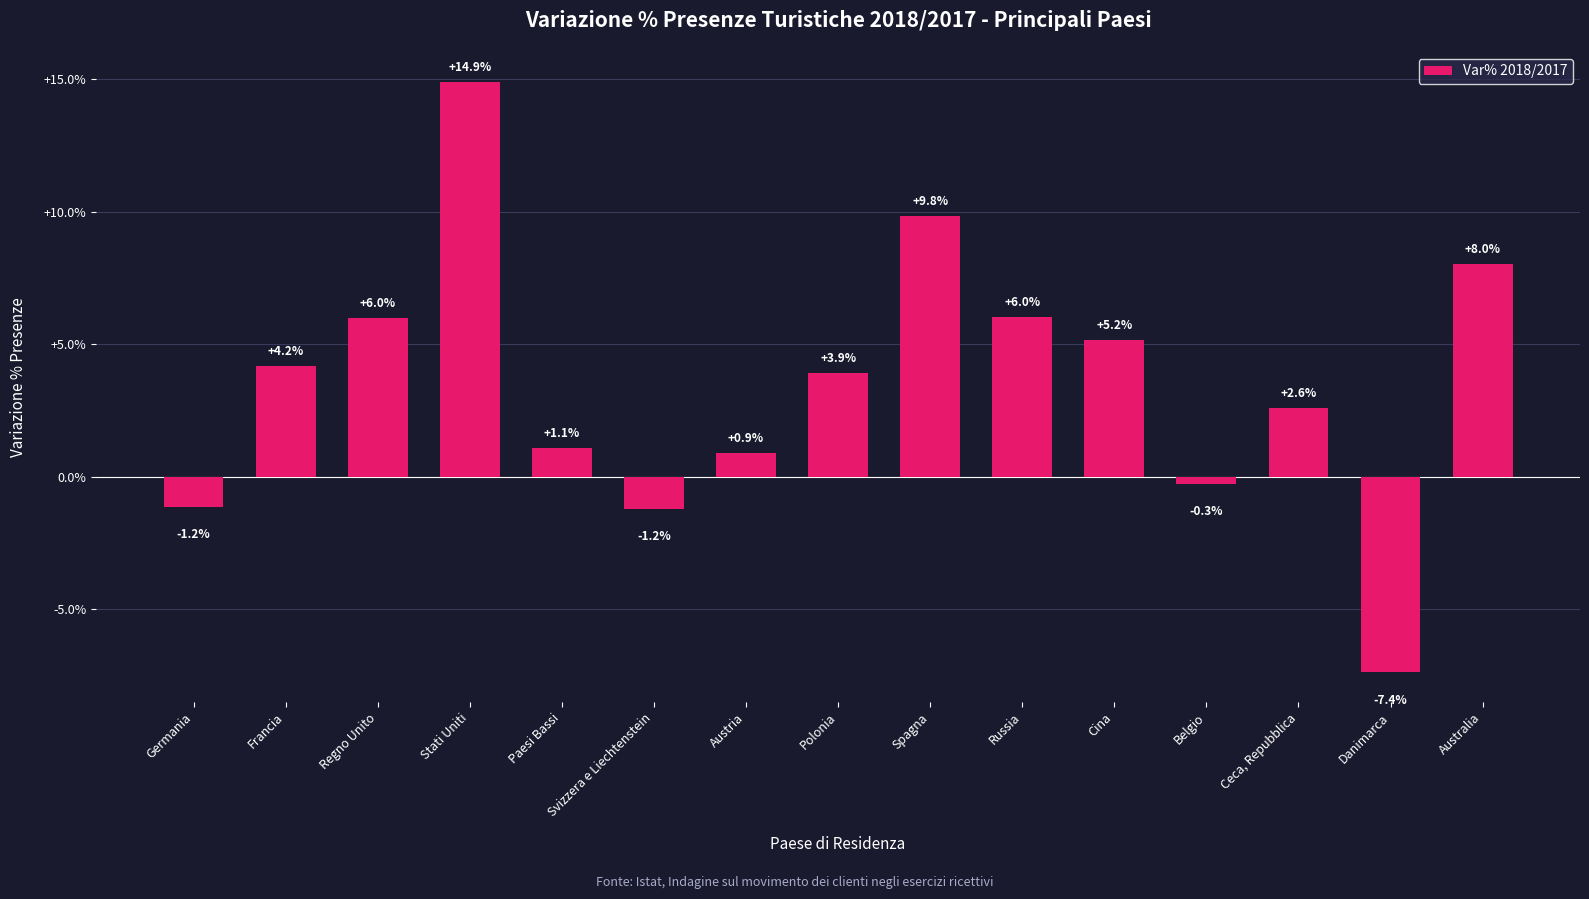

How many values are below zero?

4